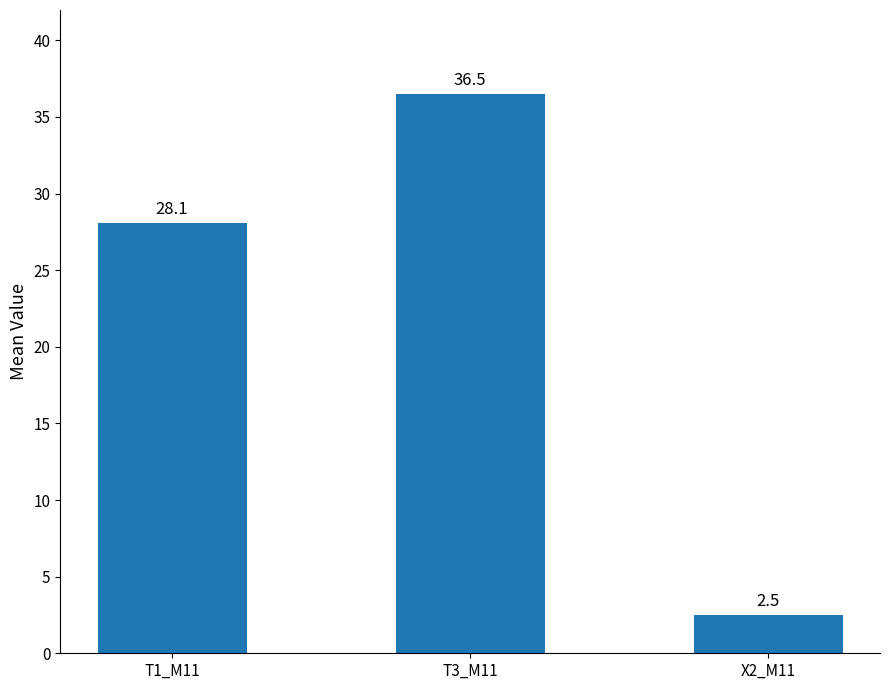

What is the label of the 3rd bar from the left?

X2_M11